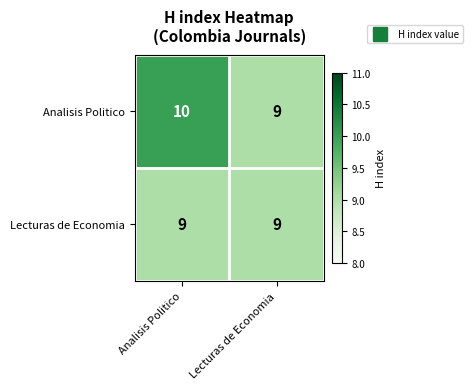

Rank the series by their average value, from lowest to highest.

Lecturas de Economia, Analisis Politico